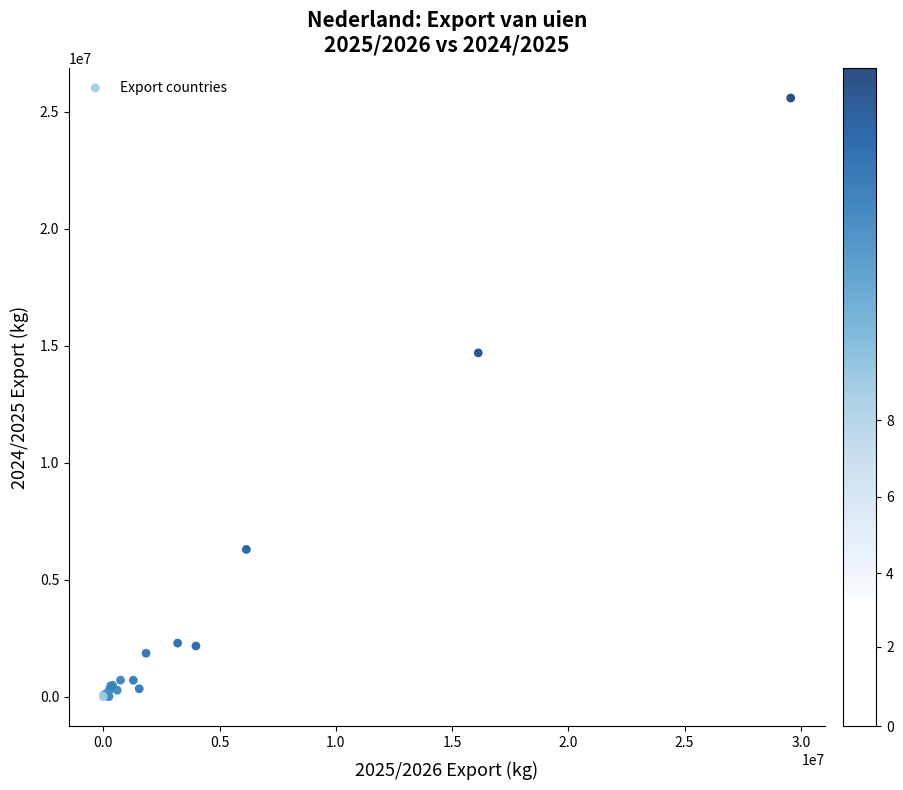

What Y value in the scatter plot is closest to 12799100?

14697001